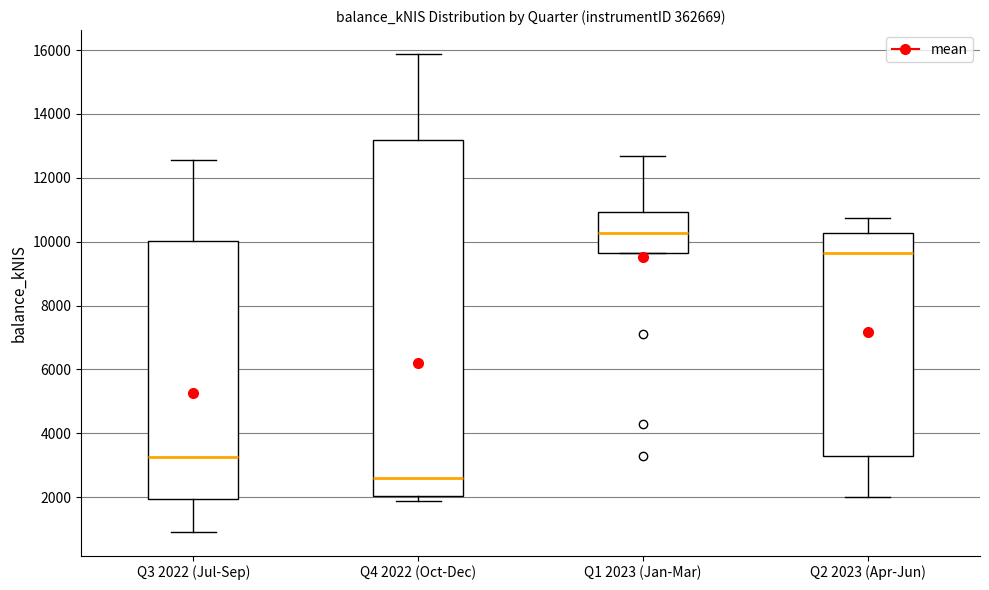

Where does the upper whisker of the box for Q1 2023 (Jan-Mar) end on the y-axis? The values are not printed on the chart, so give them approximately, as read against the axis.

12600